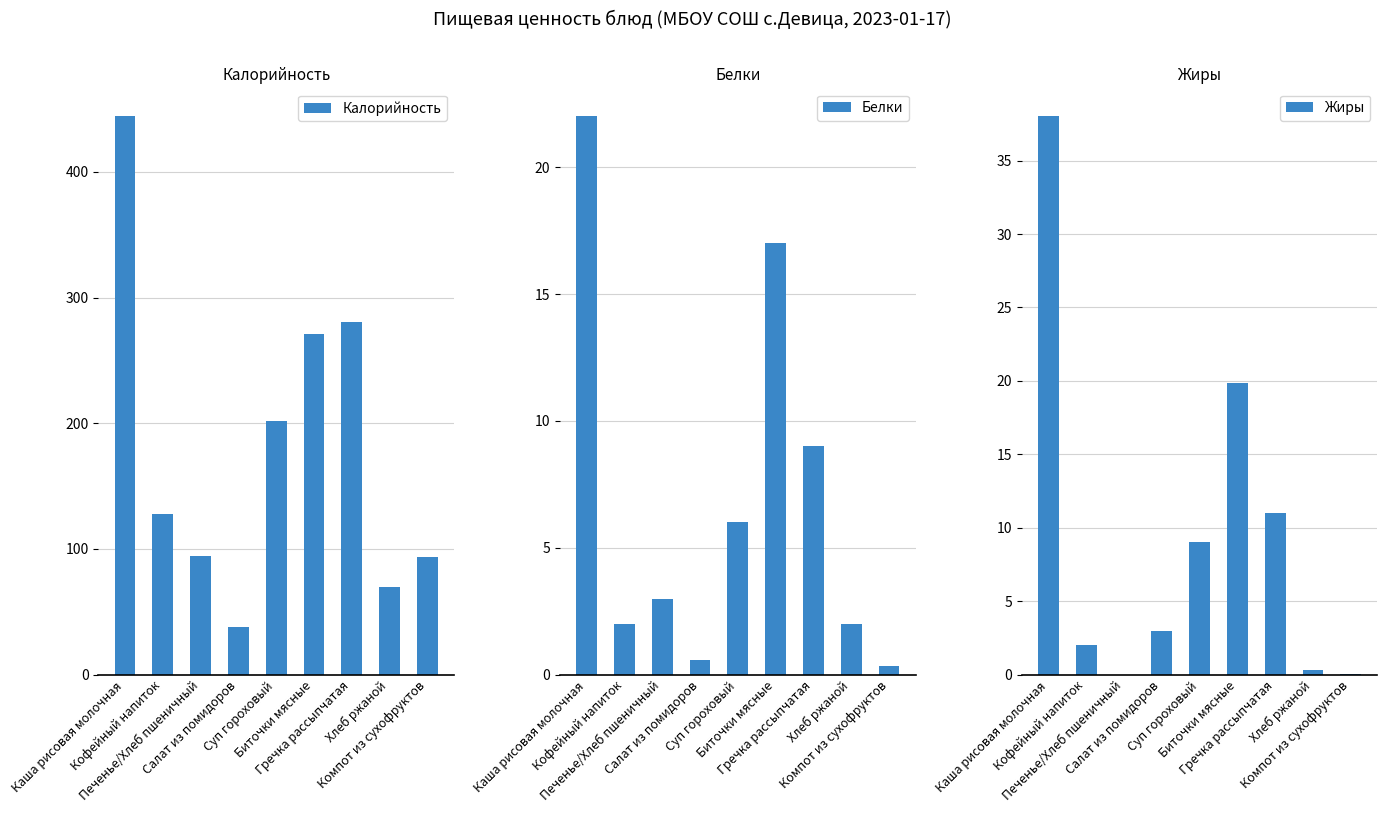

What is the highest value of the Калорийность series?

444.0